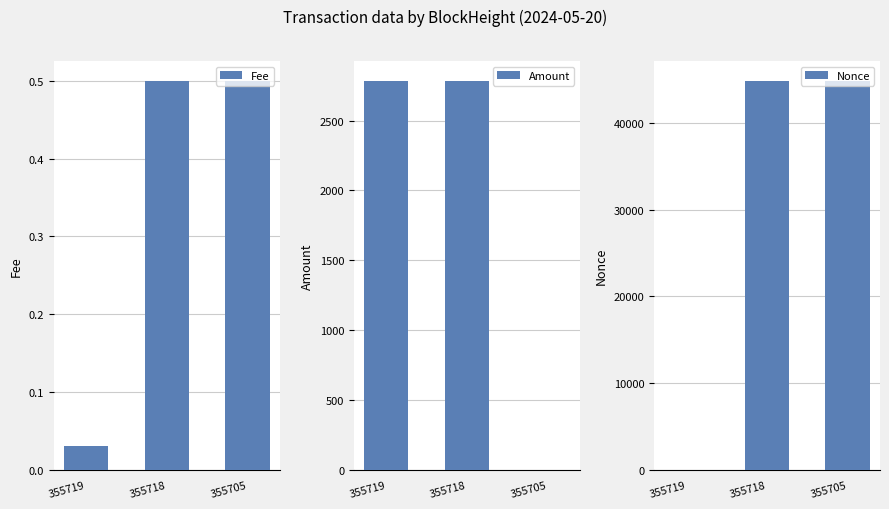

The value of Fee at 355705 is 0.9. True or false?

False